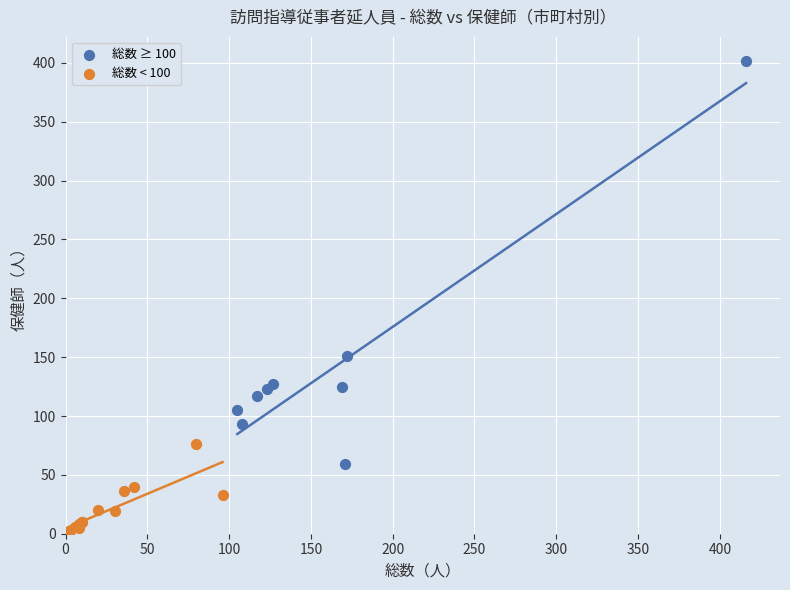

Which series contains the lowest Y value?

総数 < 100